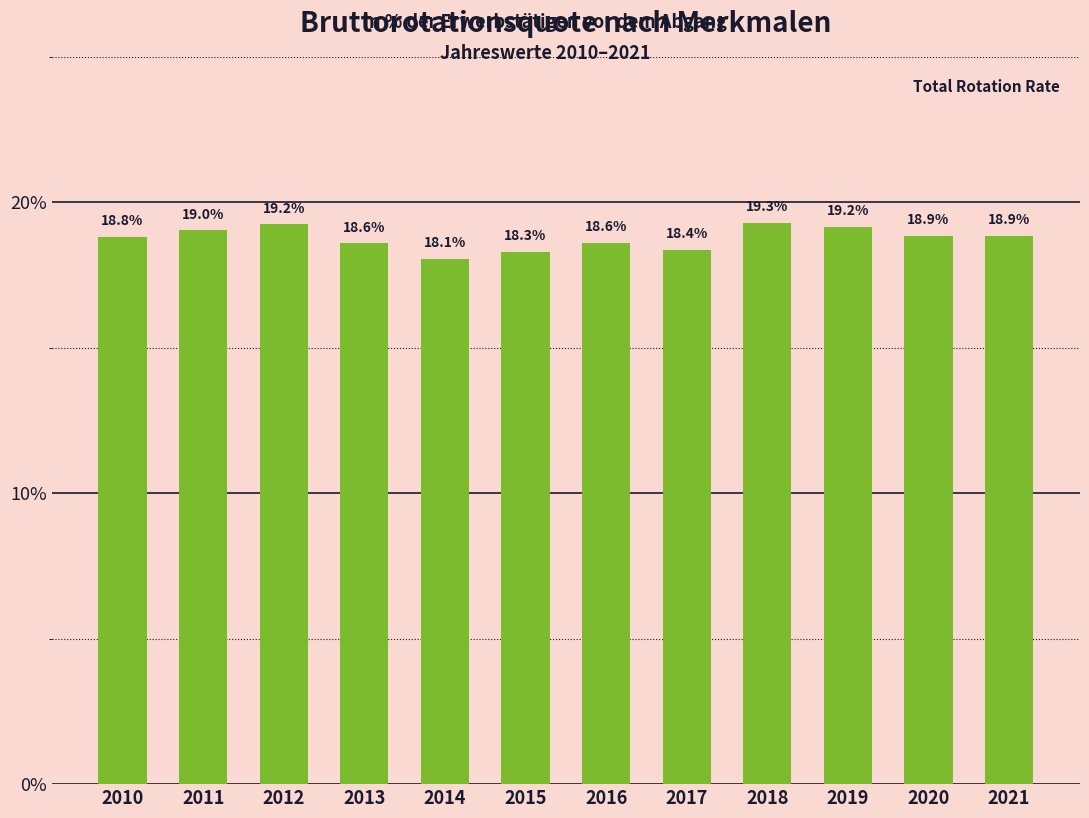

True or false: the data shows 19.3 at 2018.

True